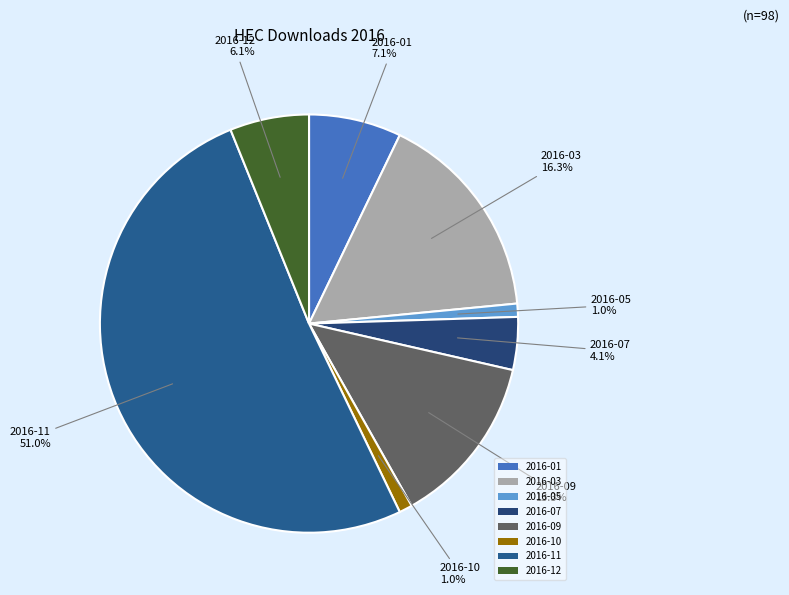

Which has a higher value, 2016-01 or 2016-03?

2016-03